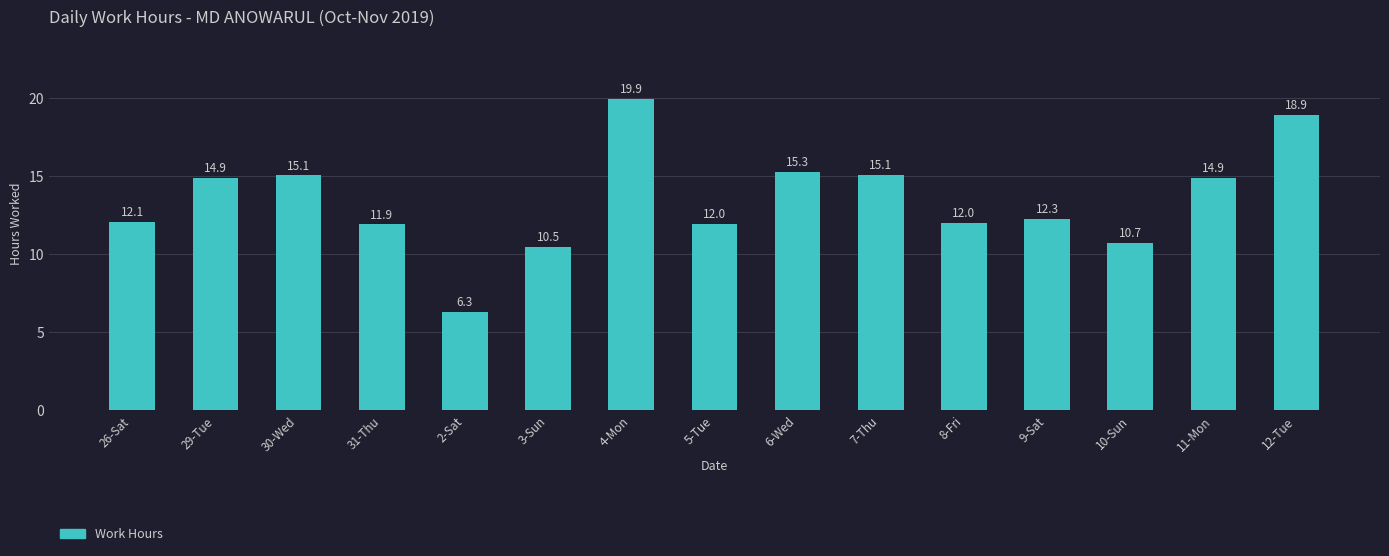

What is the minimum value shown in the chart?

6.3